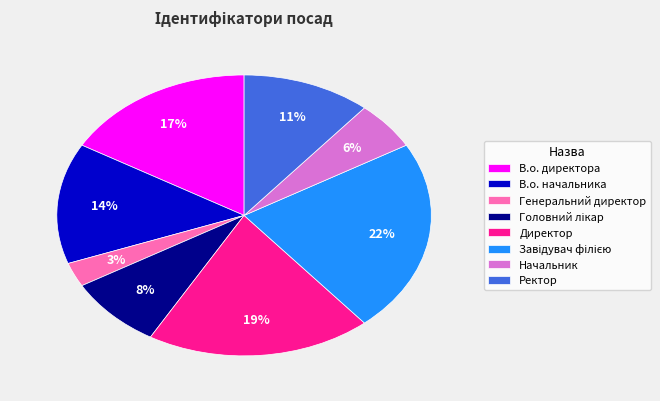

Which slice is the smallest?

Генеральний директор